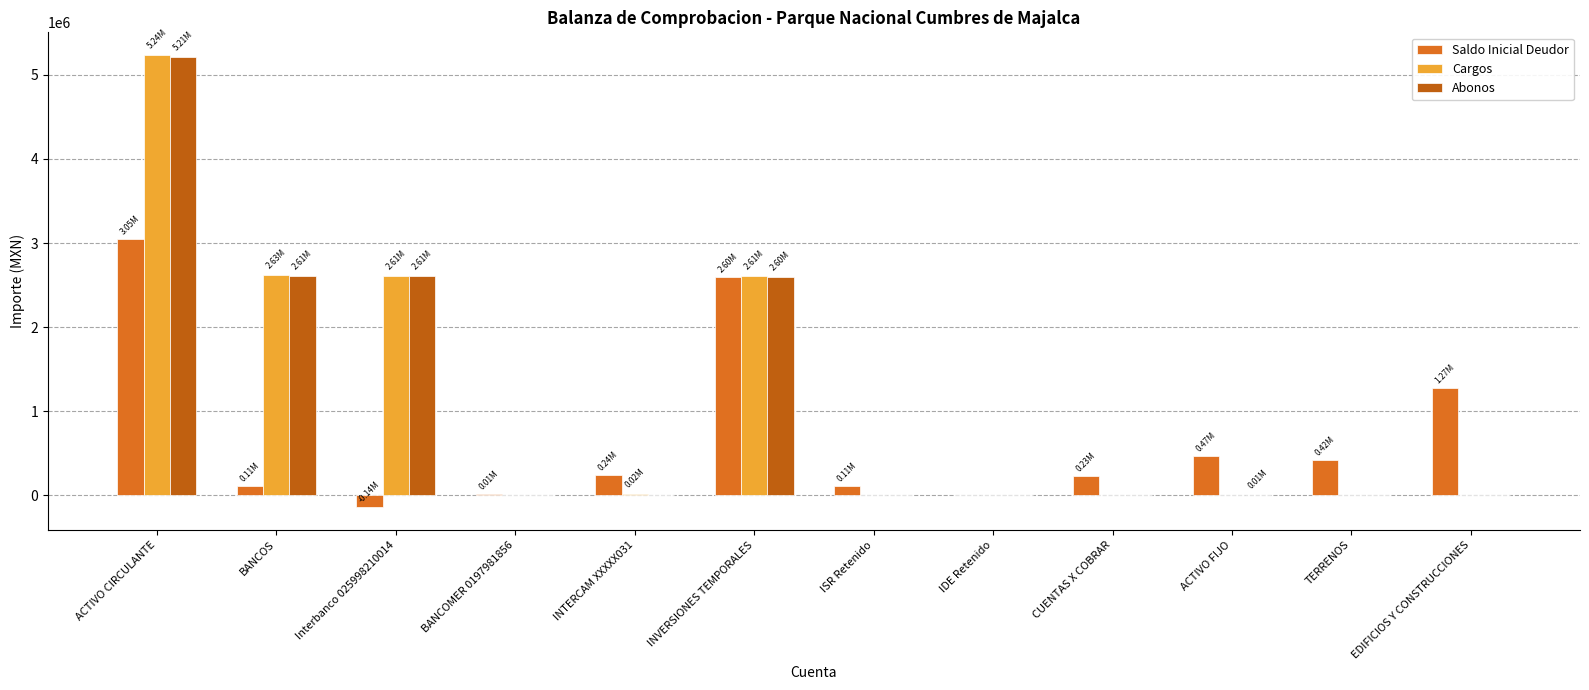

The Saldo Inicial Deudor series shows -28499.3 at Interbanco 025998210014. True or false?

False